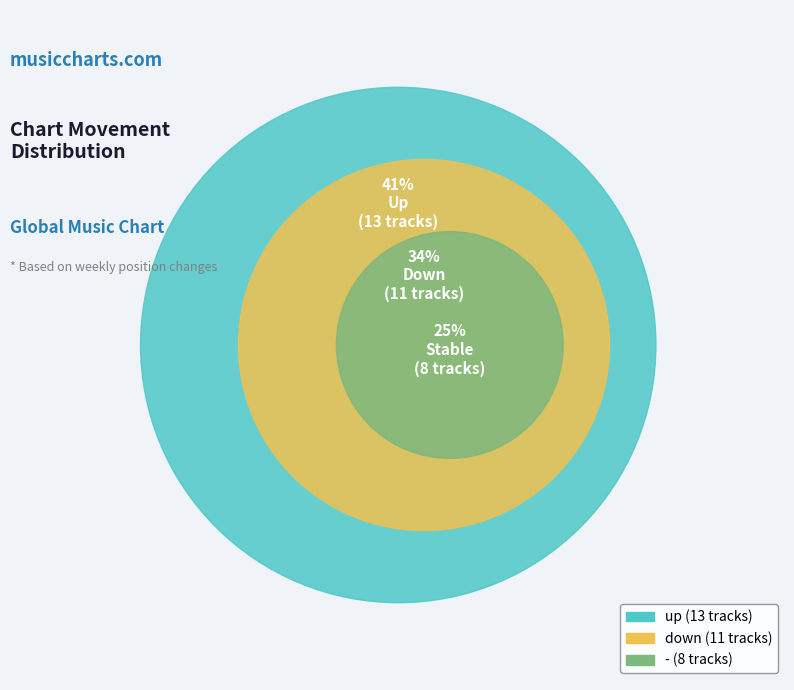

To the nearest percent, what is the average slice percentage?

33%